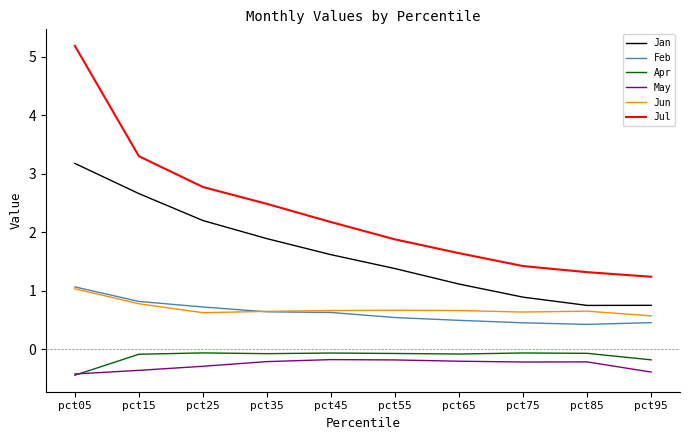

True or false: Apr and Jan intersect in this chart.

False